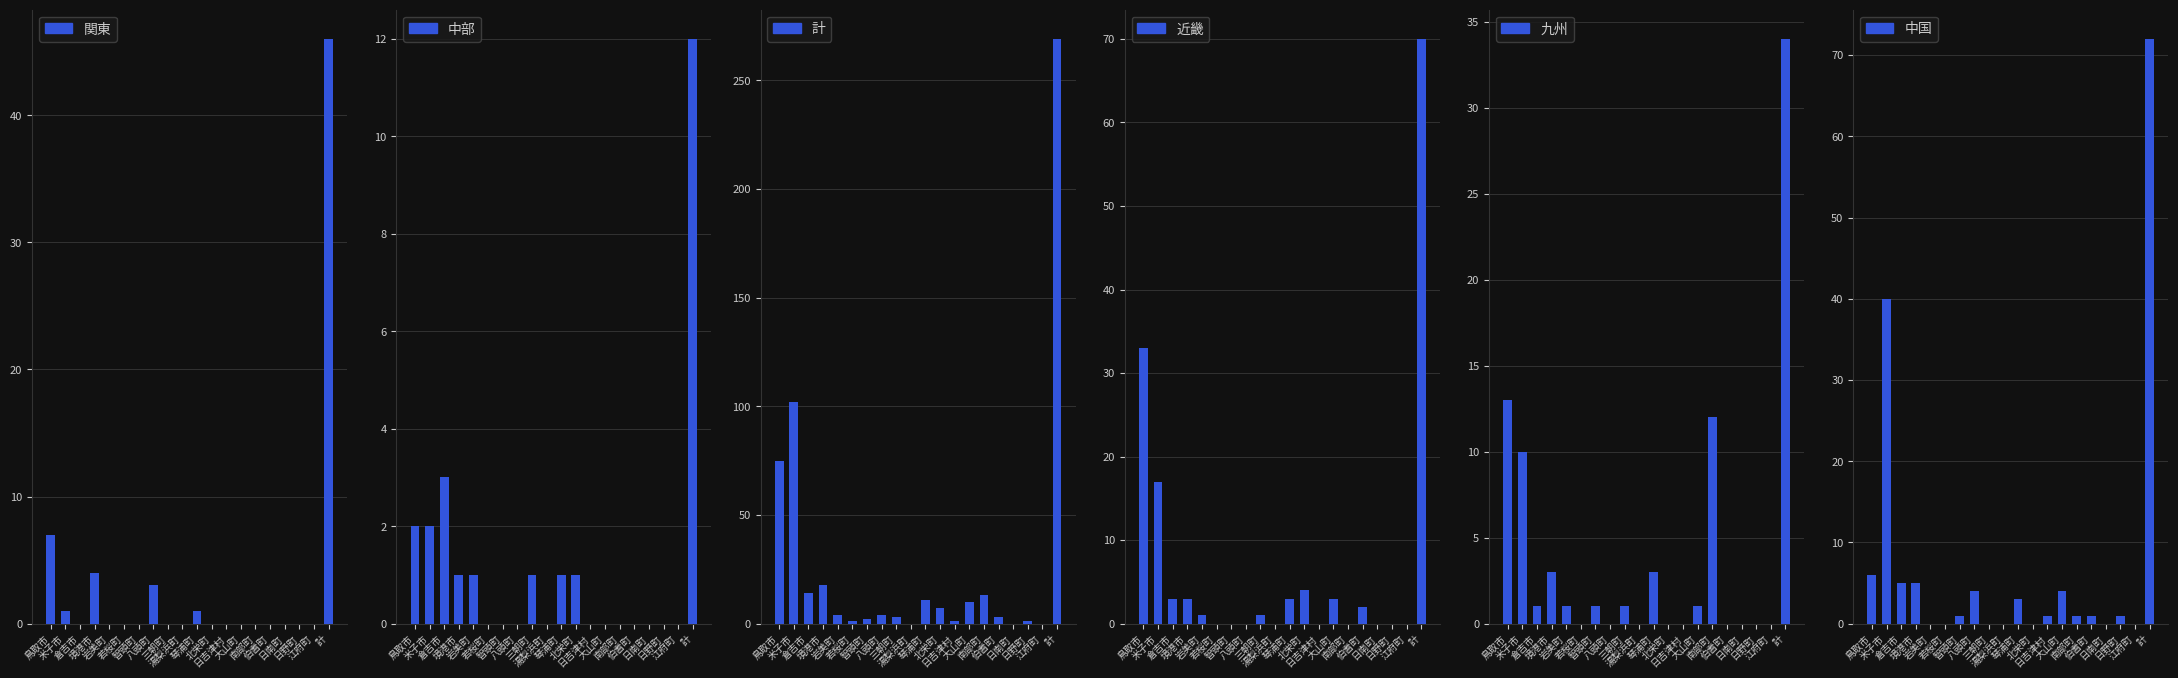

Where does the 九州 series first go above 1?

鳥取市